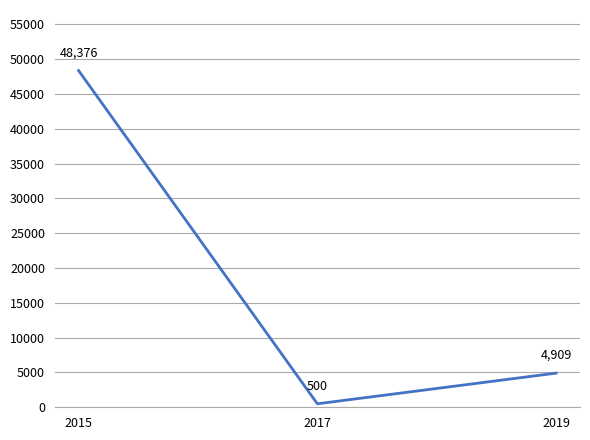

What is the smallest value displayed?

500.0